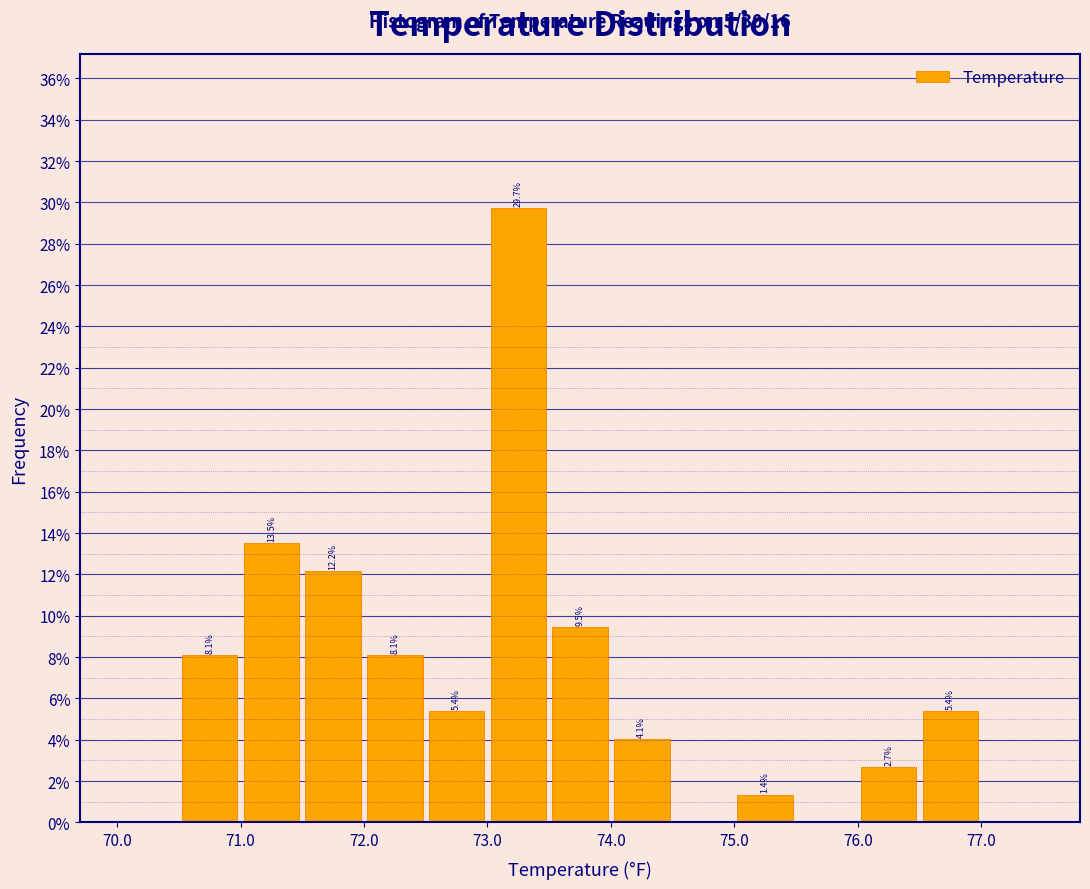

Over which range of the x-axis is the bar tallest?

73.0 to 73.5